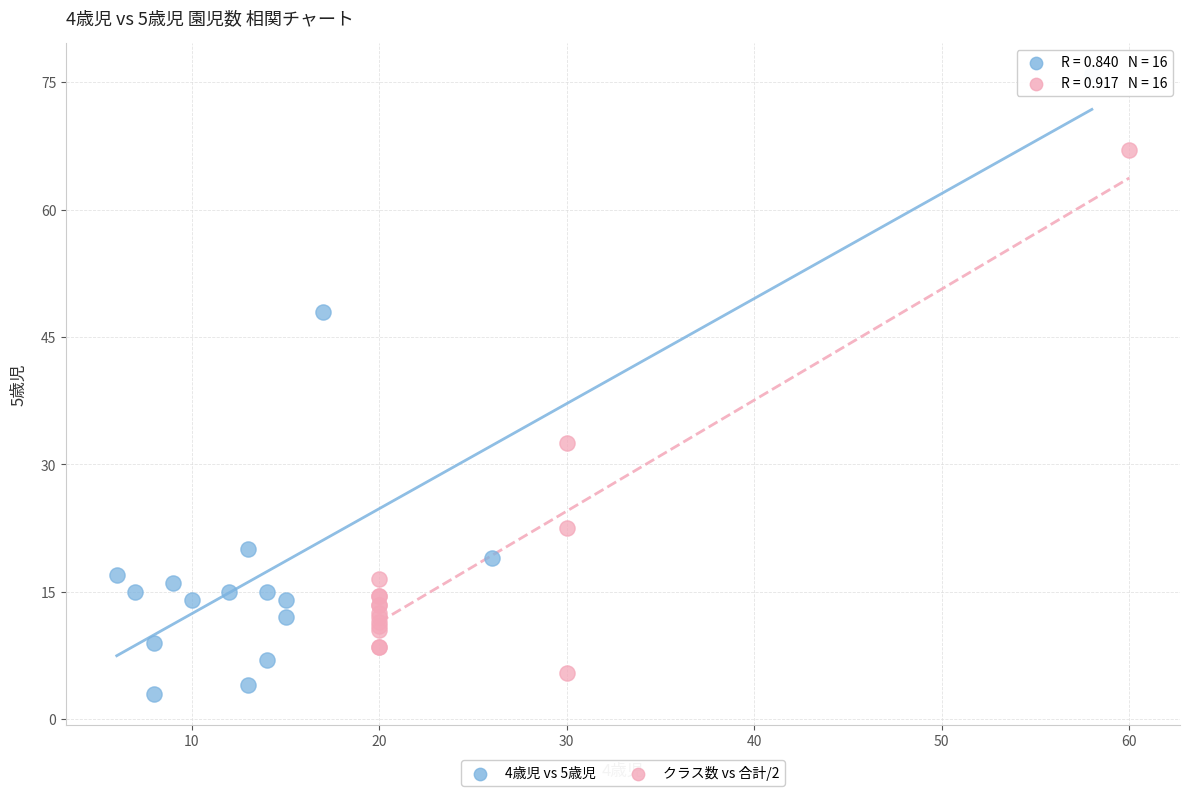

Which series has the widest spread of Y values?

4歳児 vs 5歳児